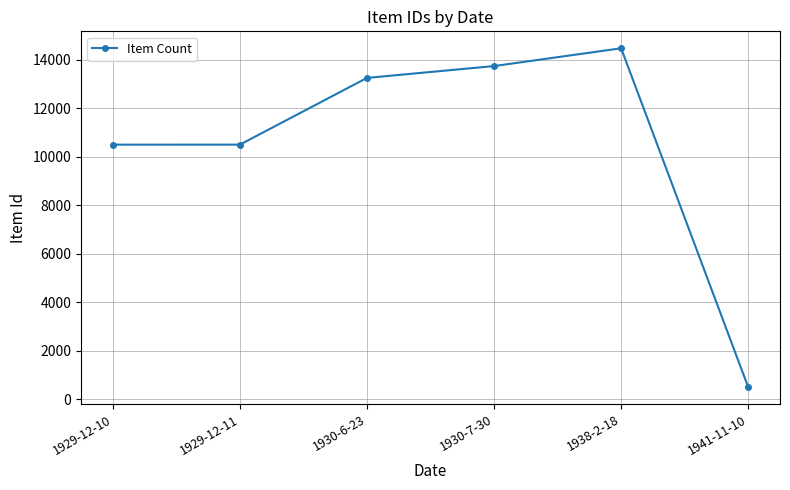

Is this an area chart (filled region under the line)?

No